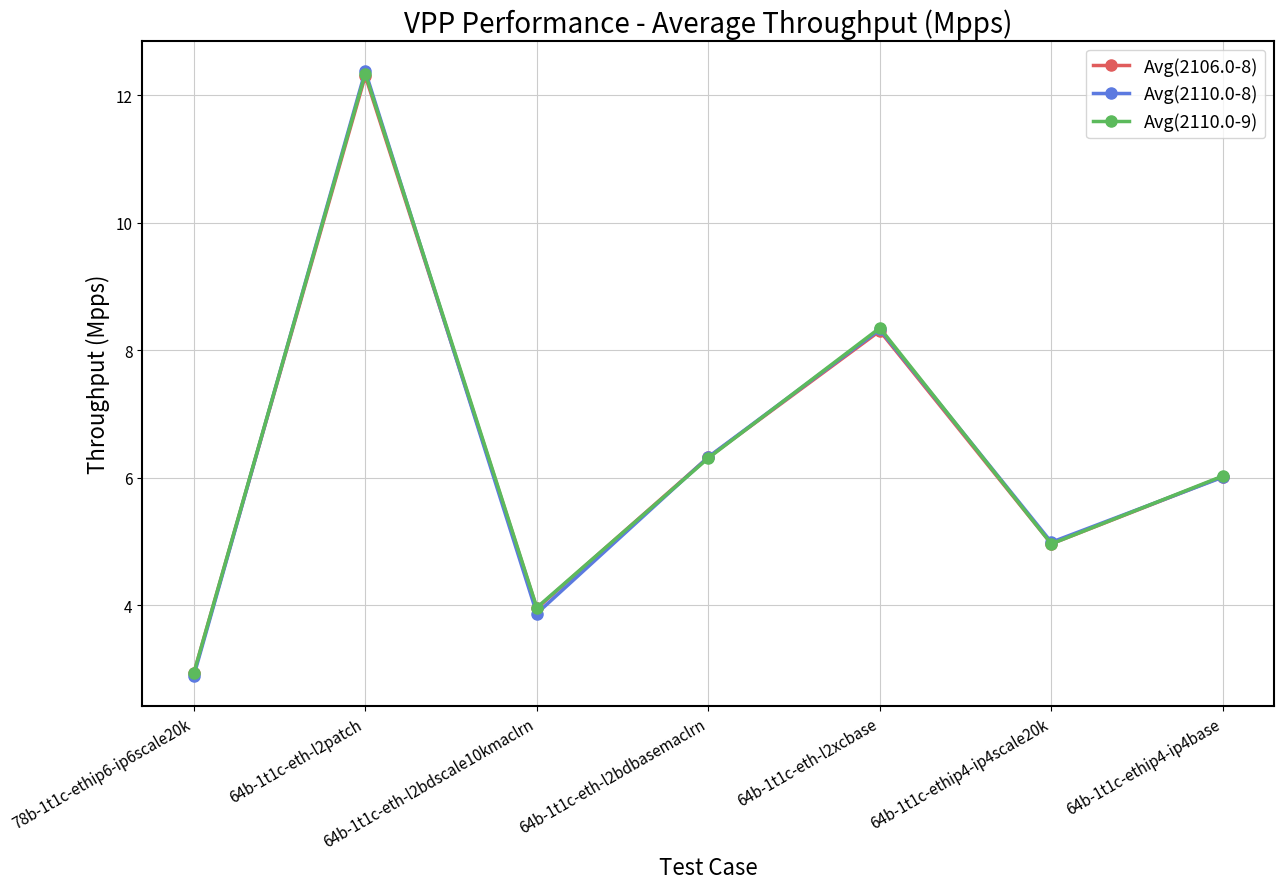

Reading left to right, extract all data points from this chart.

Avg(2106.0-8): 2.9	12.3	3.9	6.3	8.3	5.0	6.0
Avg(2110.0-8): 2.9	12.4	3.9	6.3	8.3	5.0	6.0
Avg(2110.0-9): 2.9	12.3	4.0	6.3	8.4	5.0	6.0